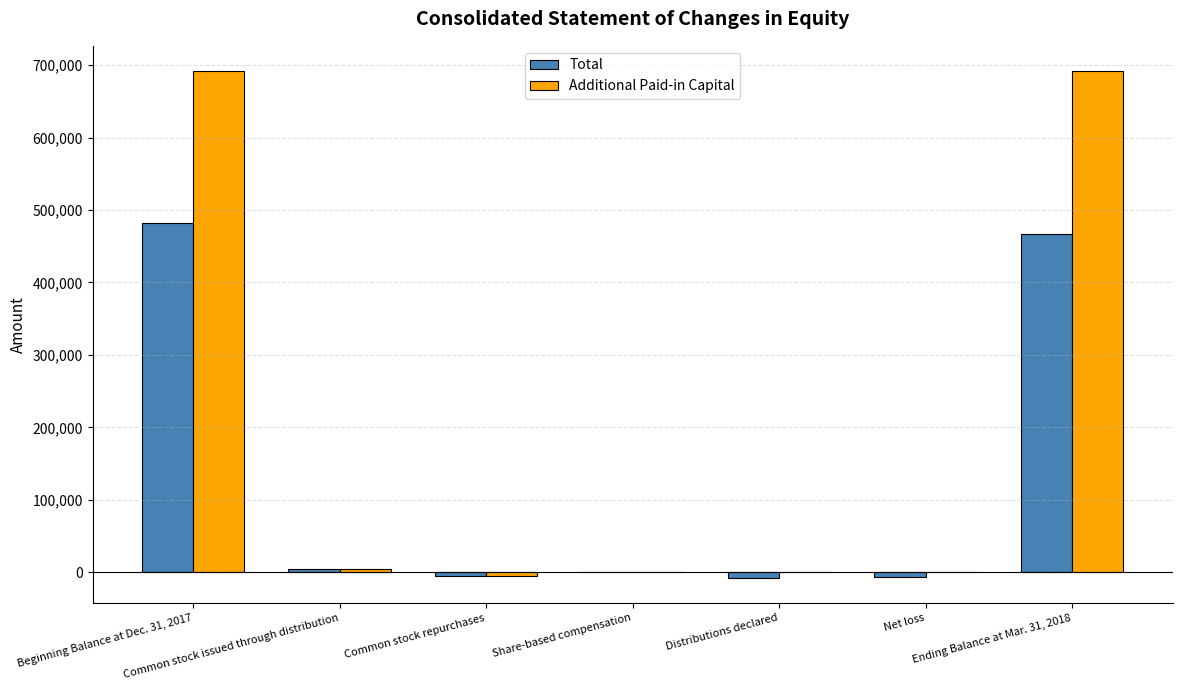

Which series has the largest total across all categories?

Additional Paid-in Capital